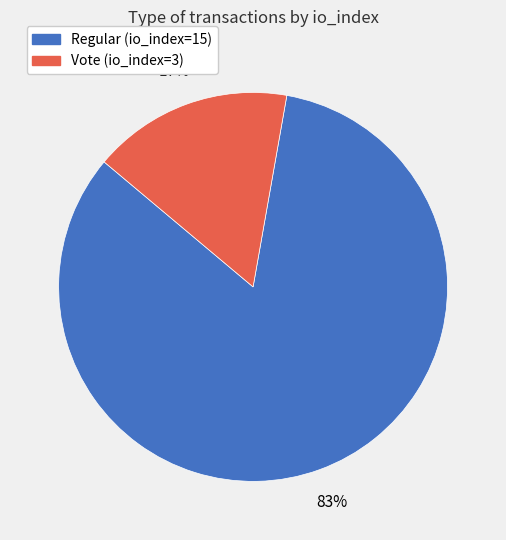

To the nearest percent, what is the average slice percentage?

50%